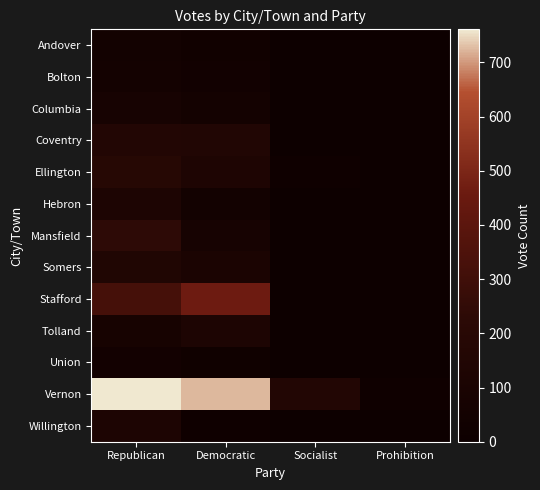

Which series changed the most between Democratic and Socialist?

Vernon